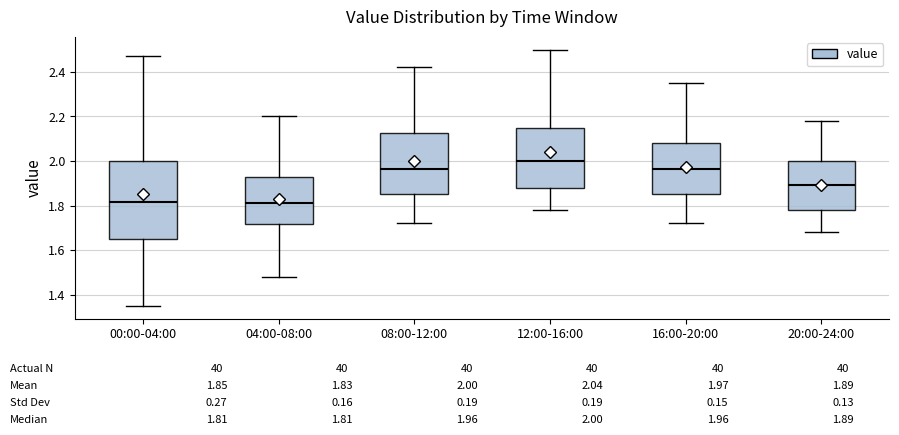

Which box has the highest median line?

12:00-16:00